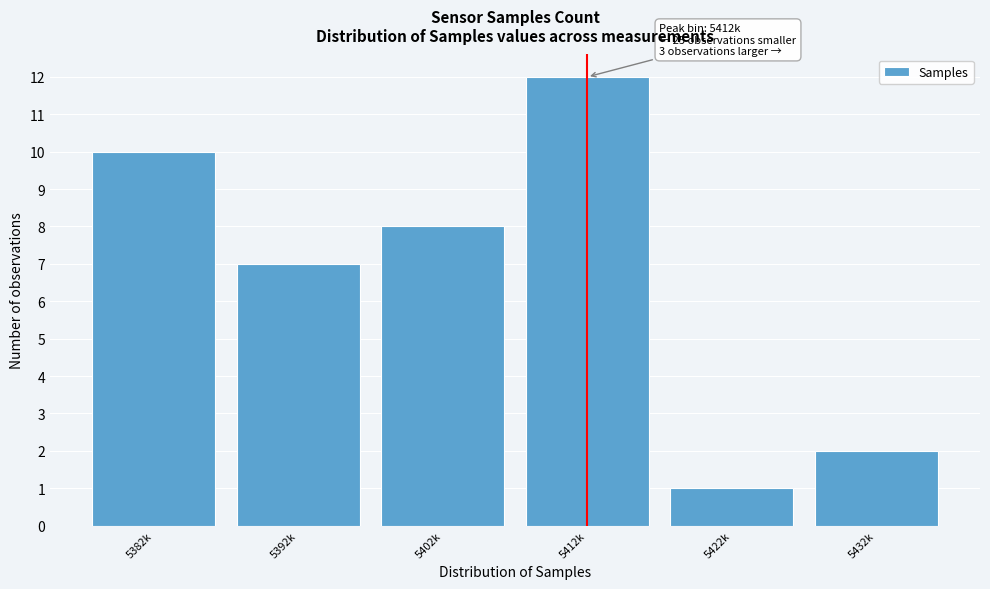

Reading left to right, list all the values displayed in this chart.

5382k=10	5392k=7	5402k=8	5412k=12	5422k=1	5432k=2